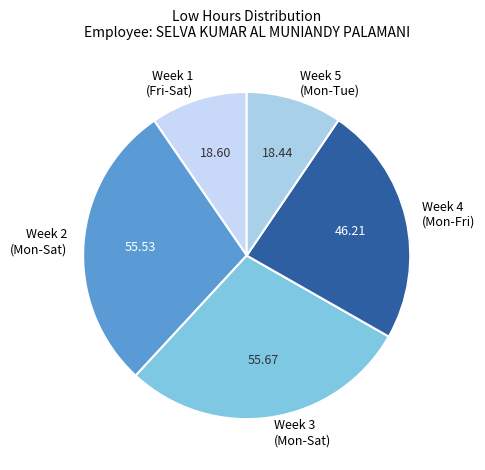

Approximately how many times larger is the value at Week 3 (Mon-Sat) compared to Week 1 (Fri-Sat)?

3.0